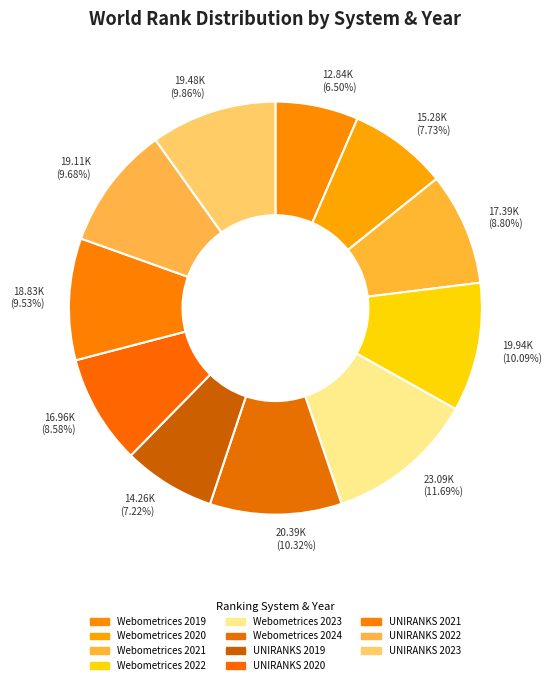

Which slice is the smallest?

12.84K (6.50%)